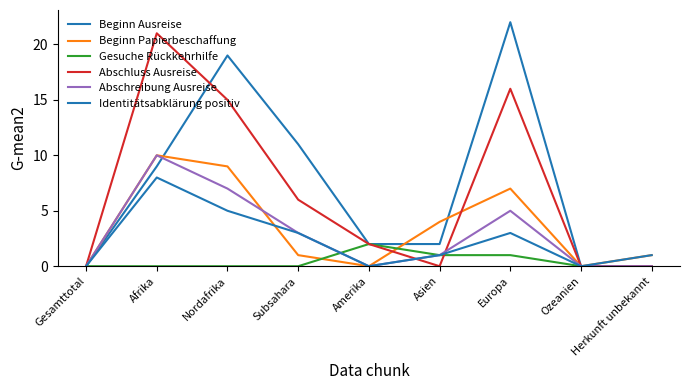

Does the chart have visible grid lines?

No